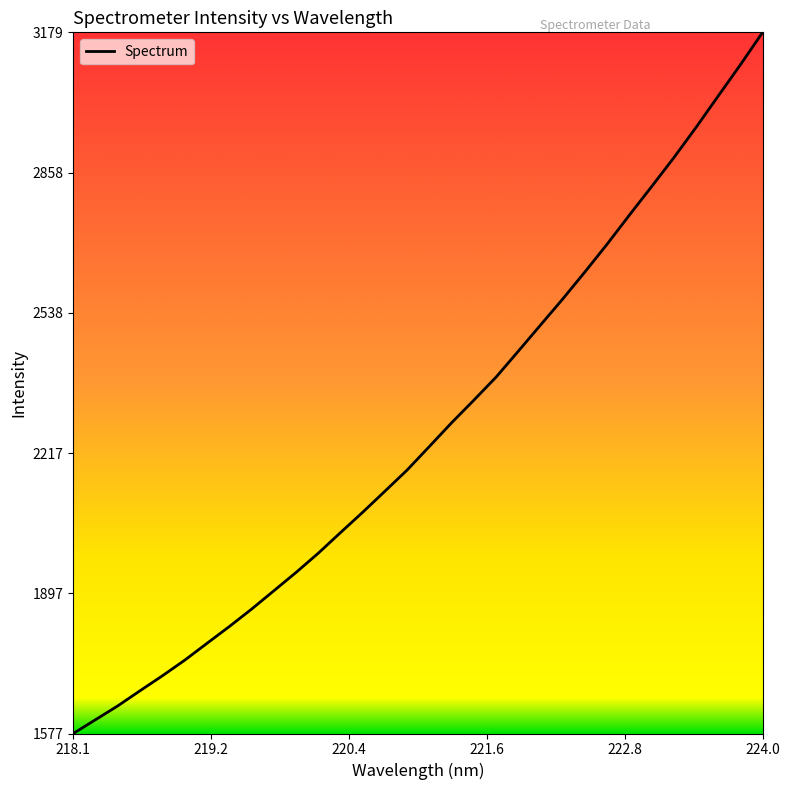

True or false: there are more than 0 points higher than both neighbors.

False